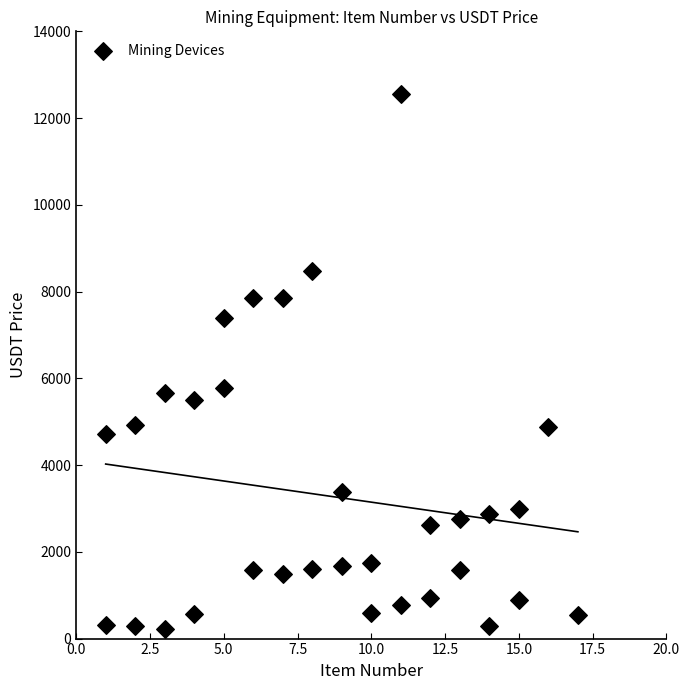

What is the range of X values (max minus min)?

16.0